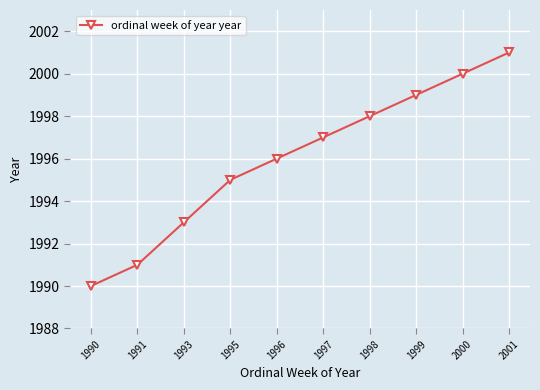

What value does the data have at 1999?

1999